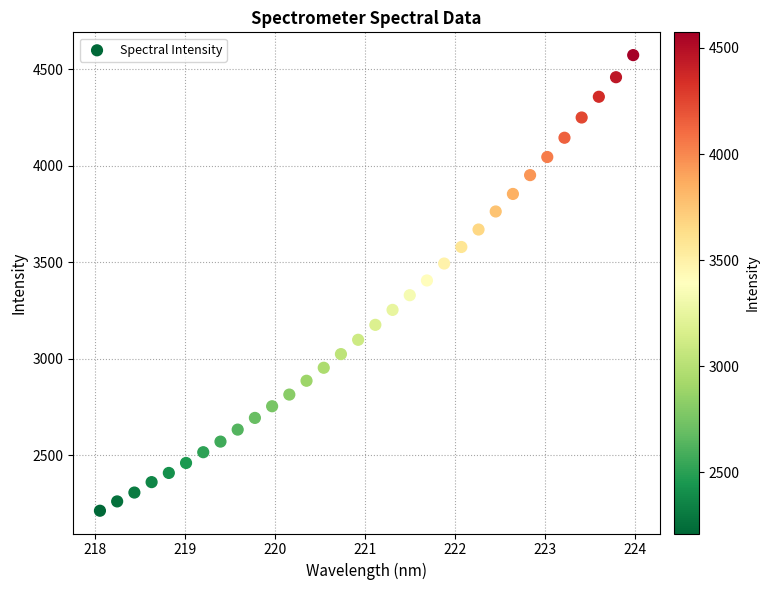

What is the range of X values (max minus min)?

5.9